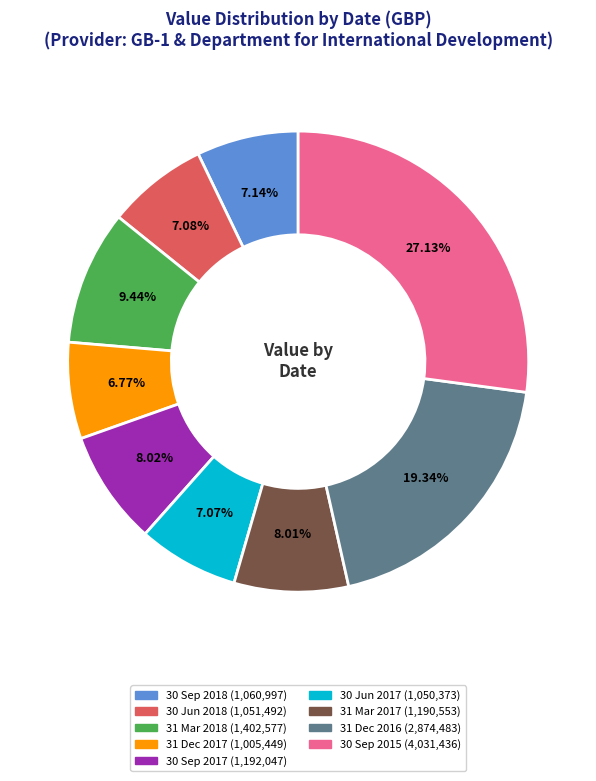

Which has a higher value, 30 Sep 2015 or 30 Jun 2018?

30 Sep 2015